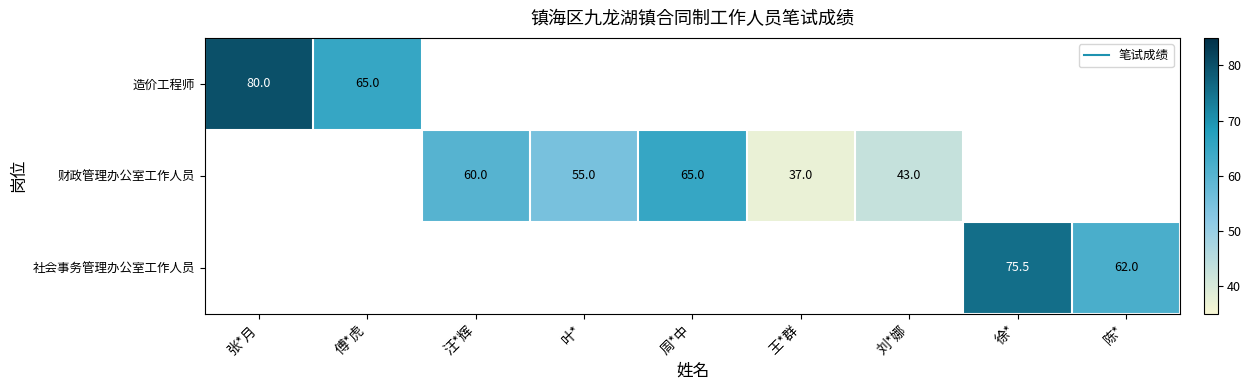

At how many categories does at least one series exceed 67?

2